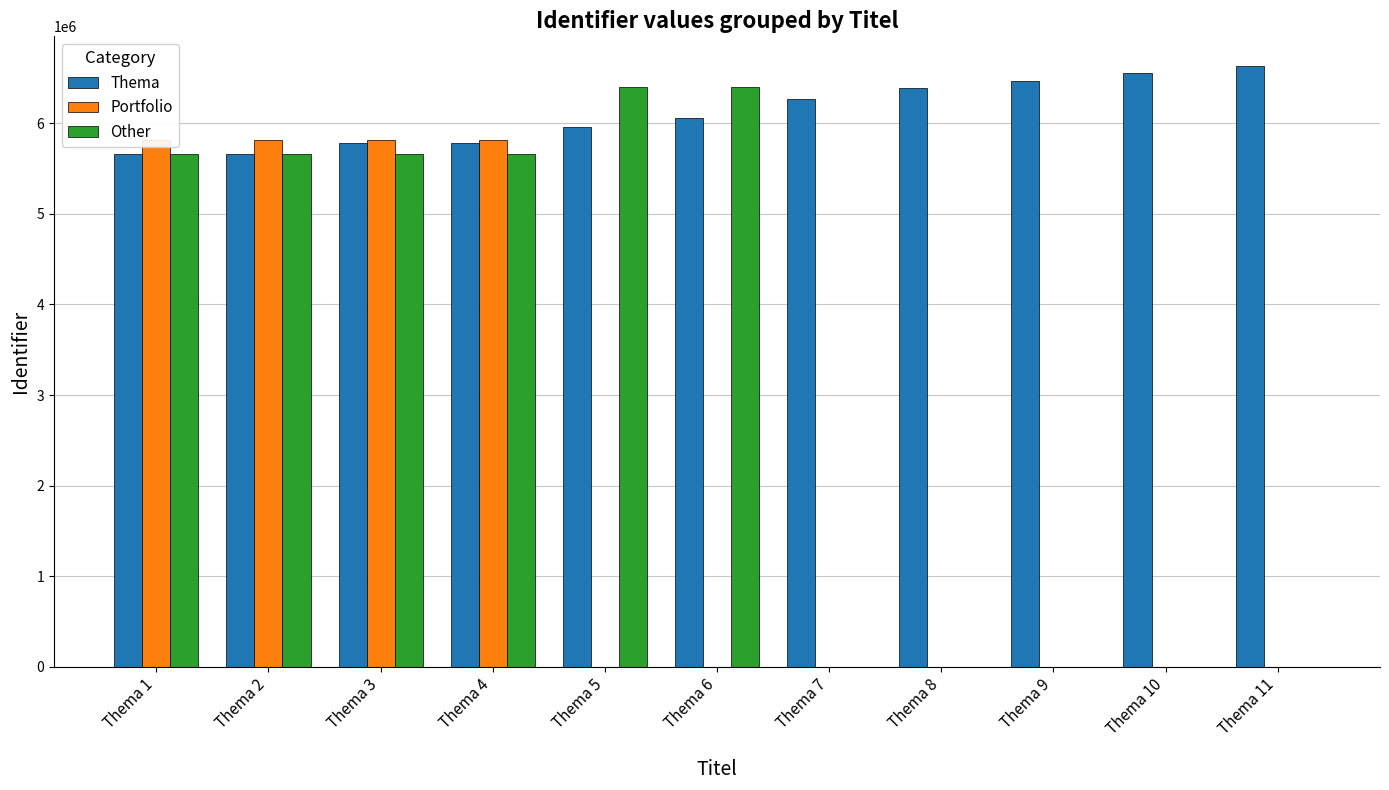

What is the highest value of the Thema series?

6625807